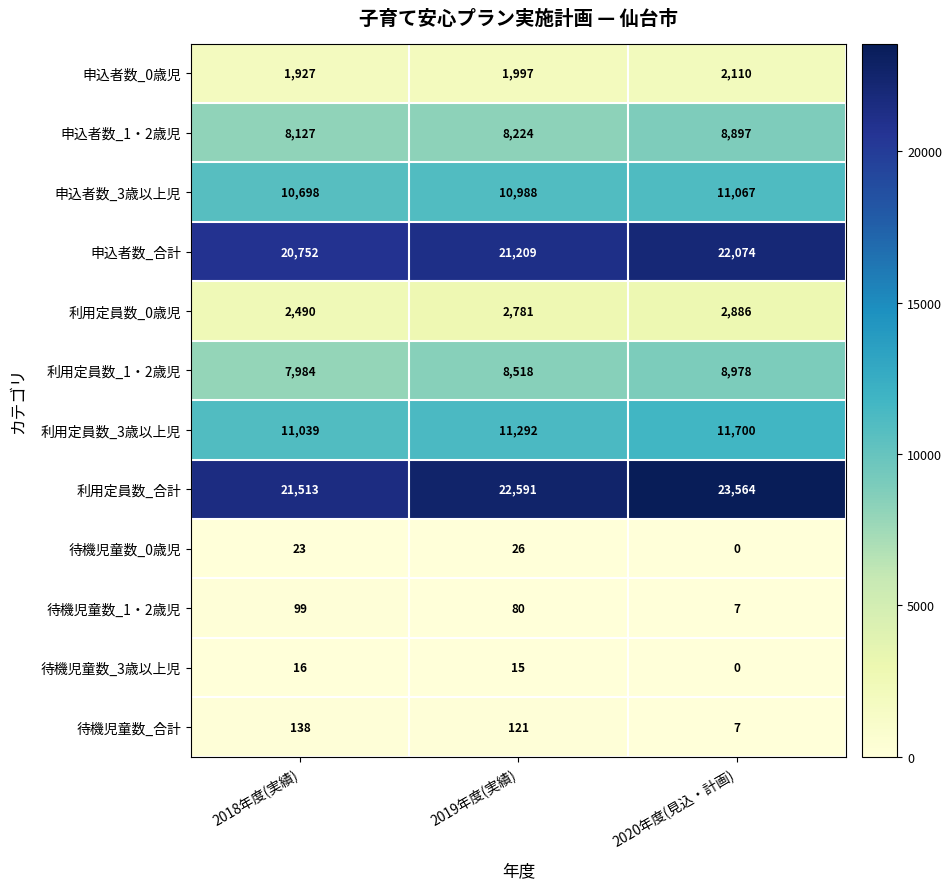

What is the total value across all series at 2018年度(実績)?

84806